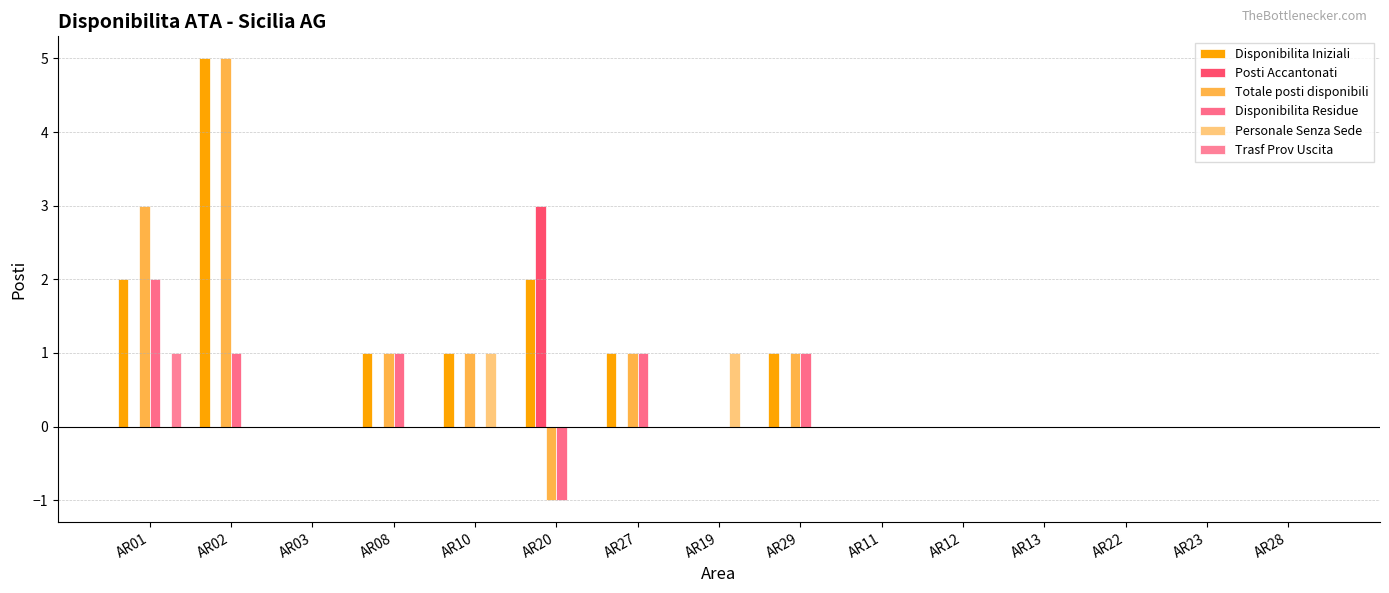

How many Disponibilita Residue values are between 0 and 1?

13